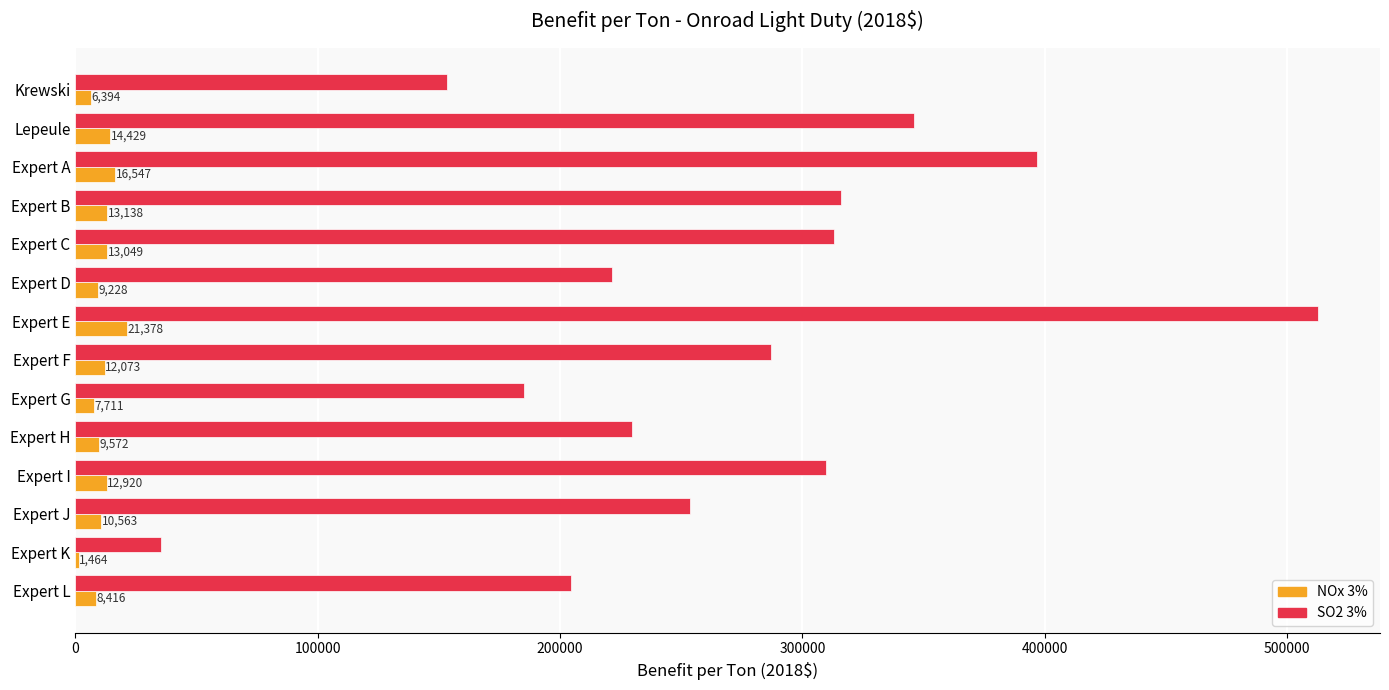

The SO2 3% series shows 287164.7 at Expert F. True or false?

True